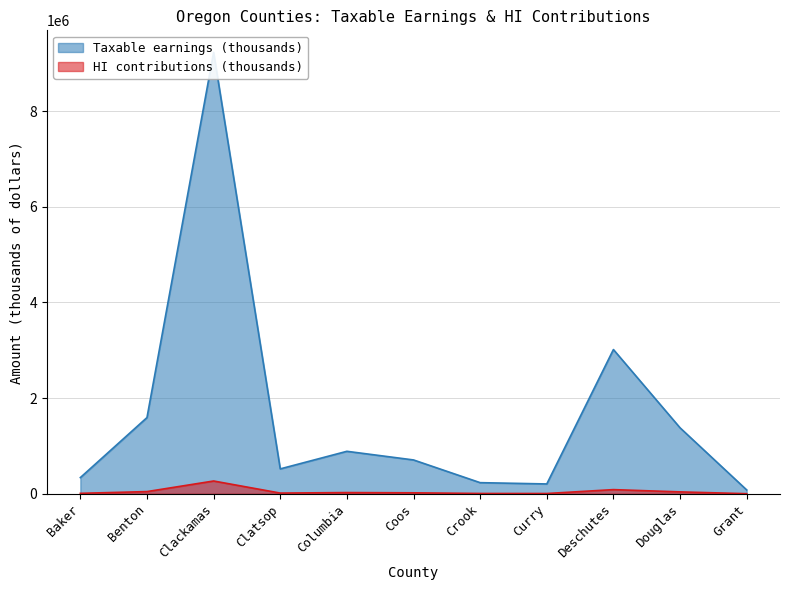

Reading left to right, extract all data points from this chart.

Taxable earnings (thousands): 338868	1593443	9226472	520786	888274	707662	232920	205892	3015473	1379399	80794
HI contributions (thousands): 9827	46210	267568	15103	25760	20522	6755	5971	87449	40003	2343